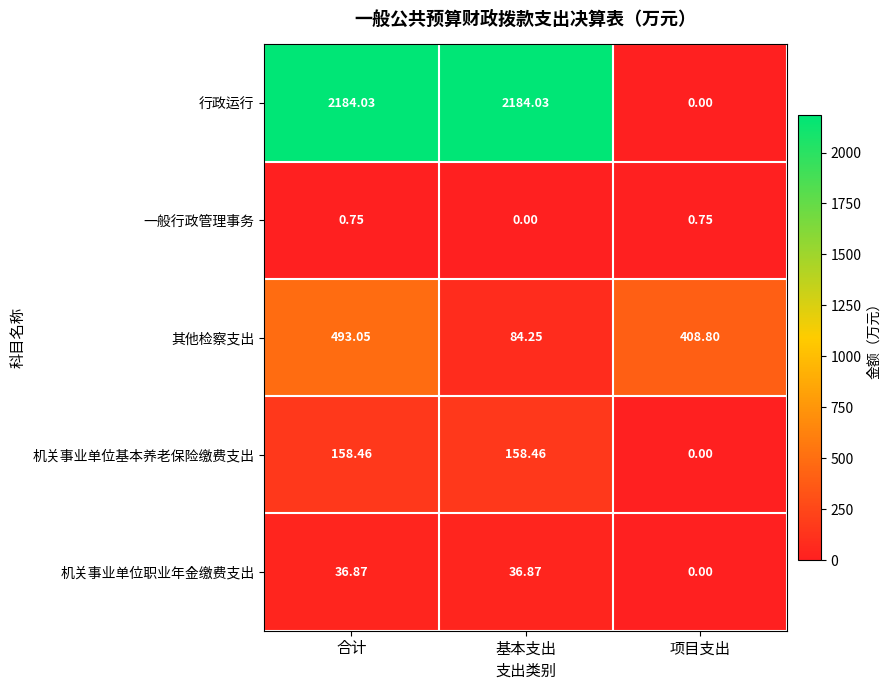

Which series changed the most between 合计 and 项目支出?

行政运行